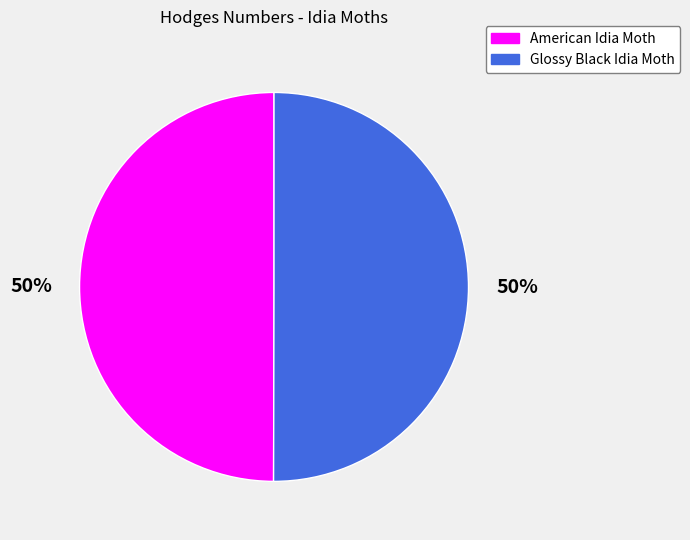

The Glossy Black Idia Moth slice represents 50% of the pie. True or false?

True